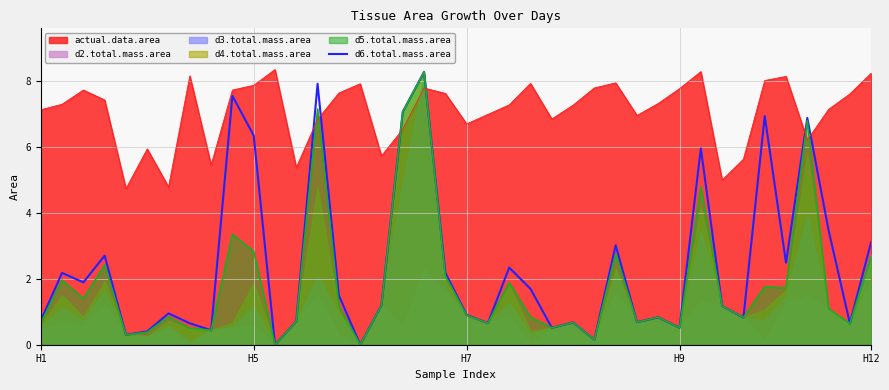

Reading left to right, extract all data points from this chart.

0.7	2.2	1.9	2.7	0.3	0.4	0.9	0.6	0.4	7.5	6.3	0.0	0.7	7.9	1.5	0.0	1.2	7.1	8.3	2.2	0.9	0.7	2.3	1.7	0.5	0.7	0.2	3.0	0.7	0.8	0.5	6.0	1.2	0.8	6.9	2.5	6.9	3.5	0.6	3.1